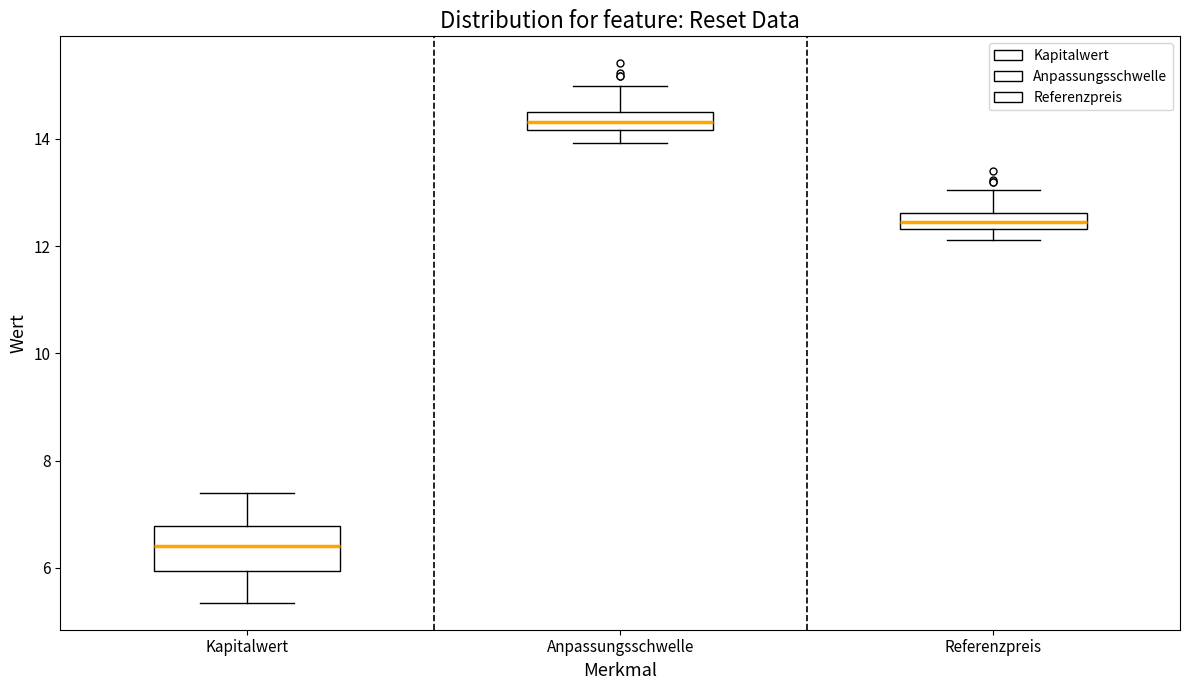

Which box is the tallest, from its lower edge to its upper edge?

Kapitalwert